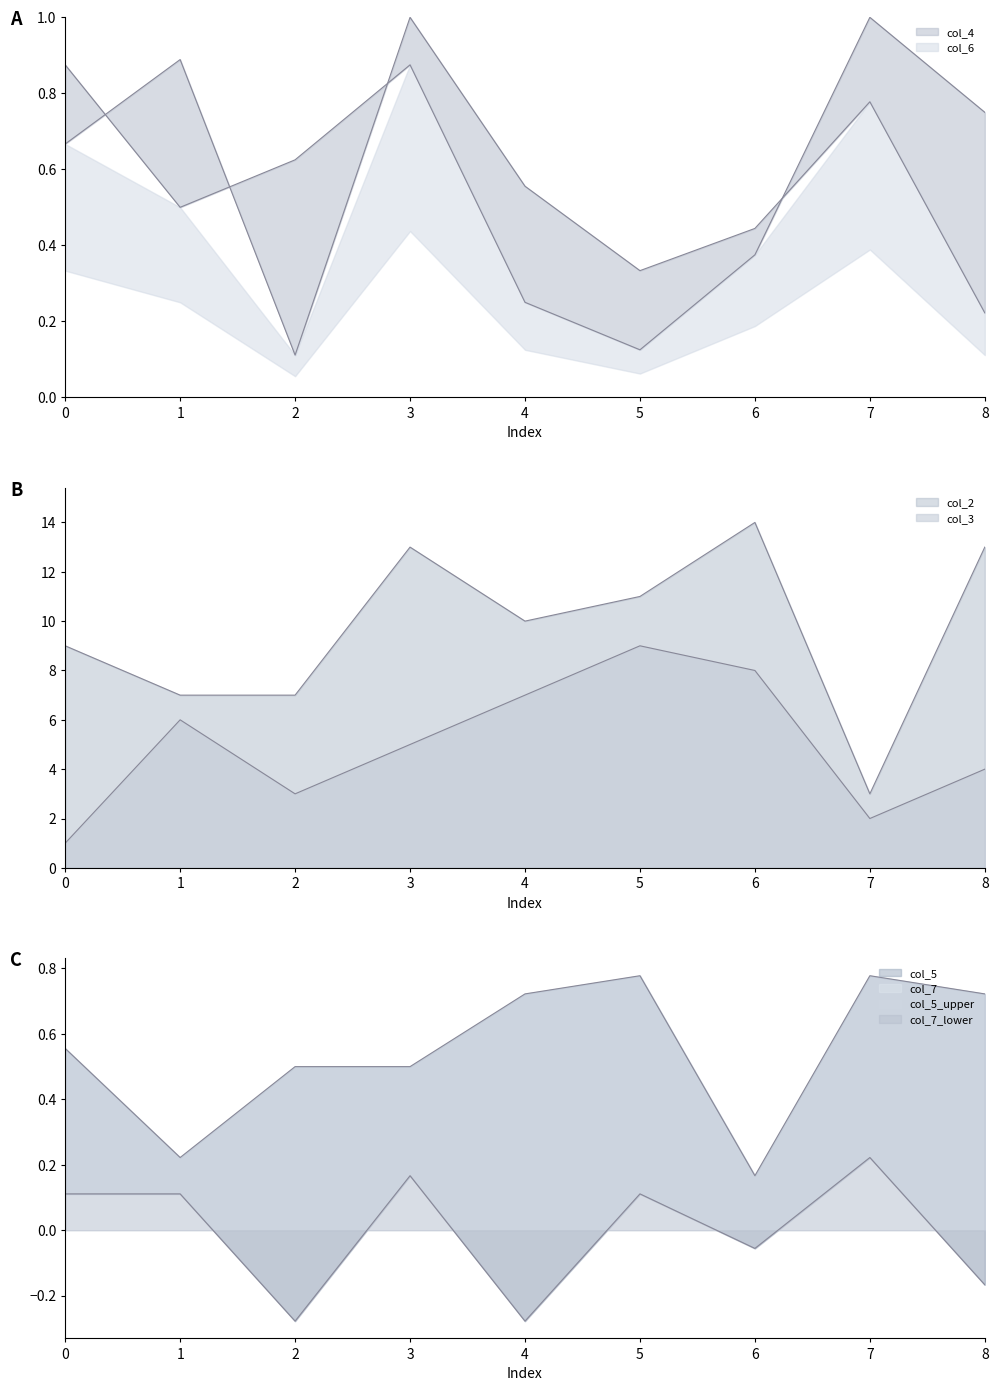

Count the col_2 values in the range 3 to 7.

5